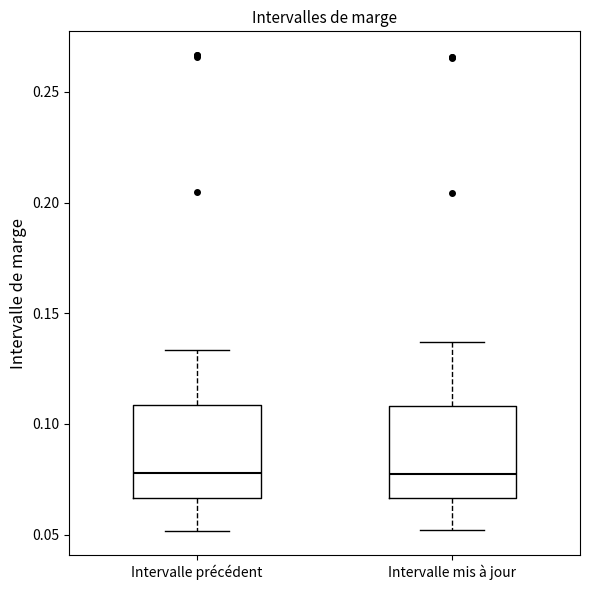

Reading left to right, transcribe this box plot: for each box, give where its median line is, the range the box spans, and where its two whiskers end, as read against the y-axis. The values are not printed on the chart, so give them approximately, as read against the axis.

Intervalle précédent: median 0.080, box 0.065 to 0.110, whiskers 0.050 to 0.135
Intervalle mis à jour: median 0.080, box 0.065 to 0.110, whiskers 0.050 to 0.135